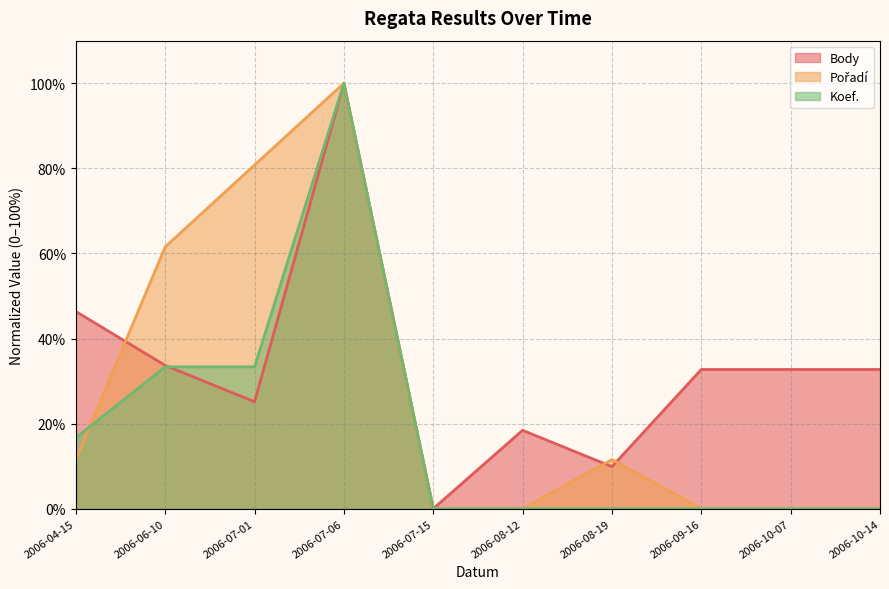

At which label does Pořadí first exceed 11?

2006-04-15